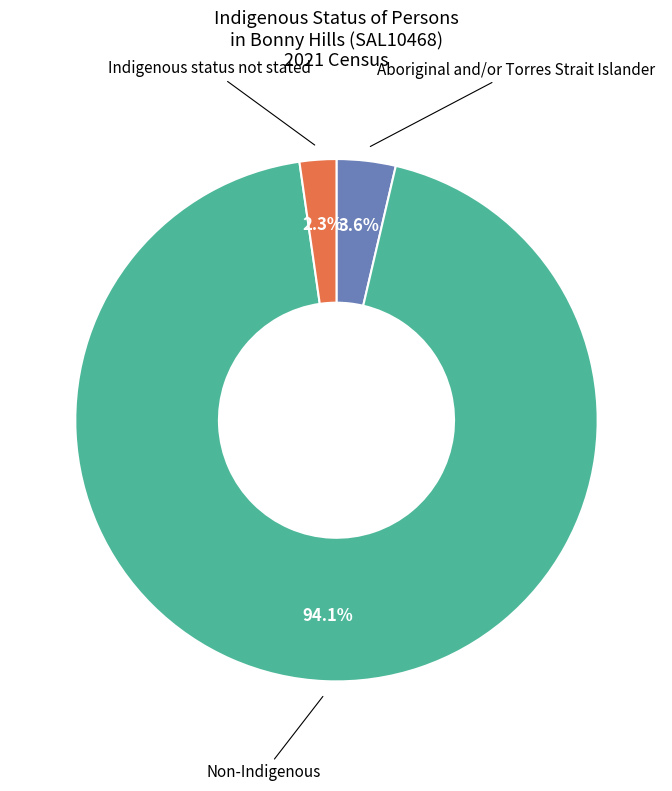

Is there any slice that represents more than half of the pie?

Yes